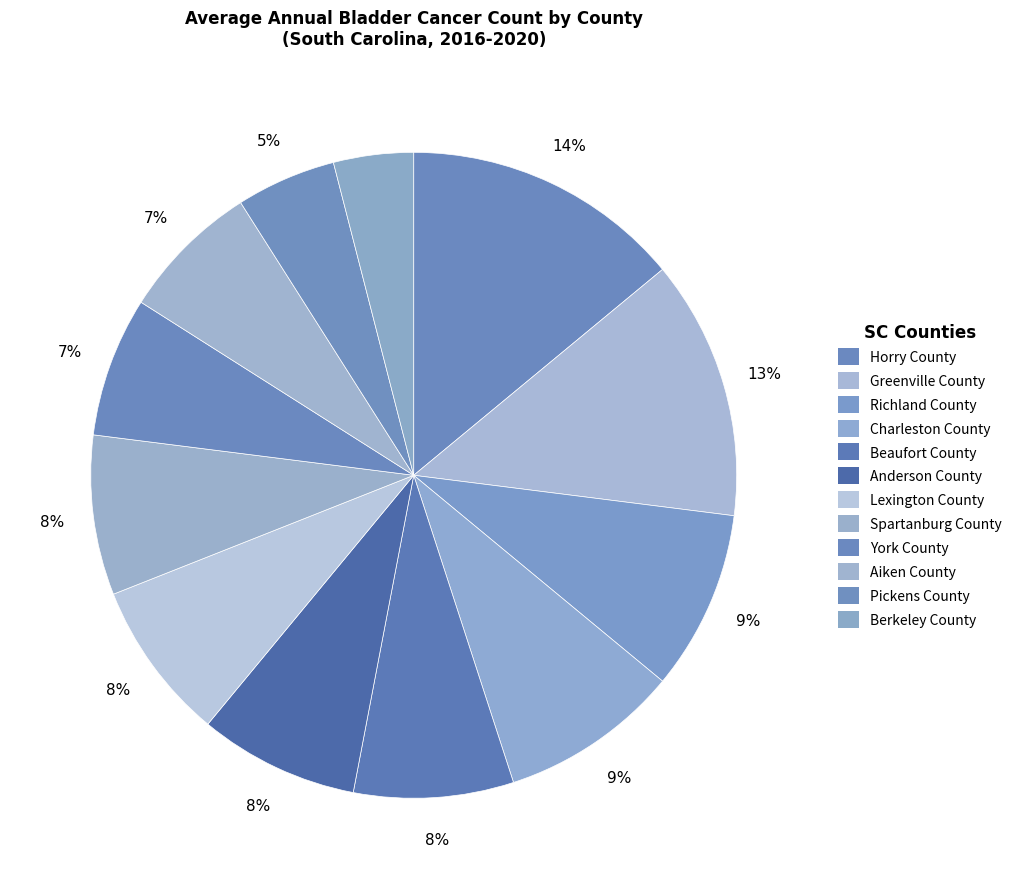

How many segments does this pie chart have?

12